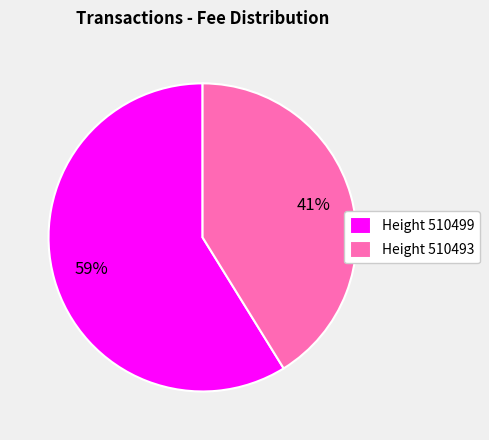

How many slices are in this pie chart?

2